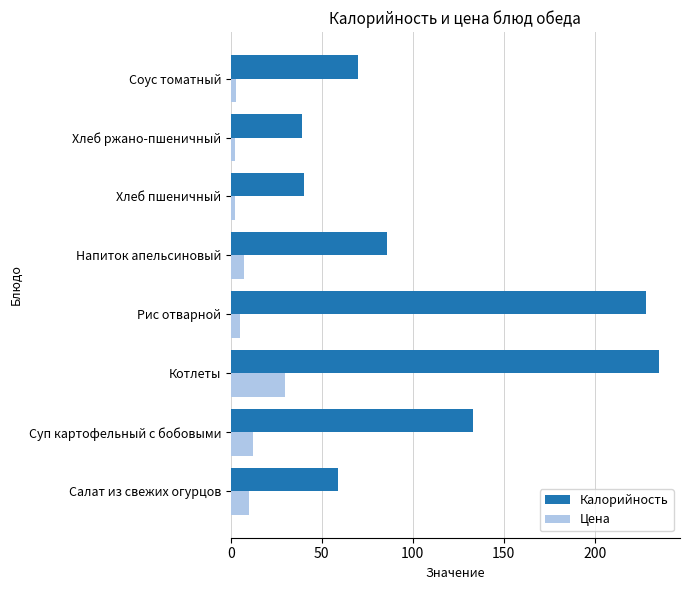

How many distinct data groups are displayed?

2